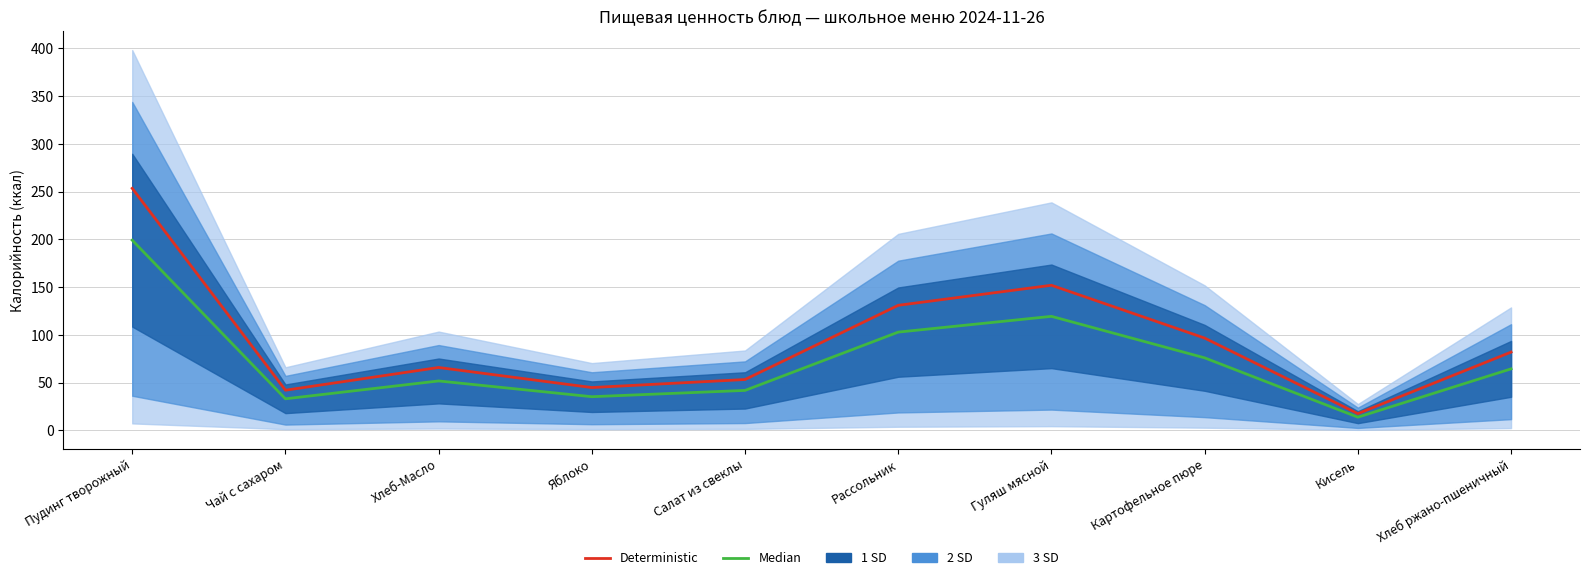

What is the difference between the highest and lowest values at Чай с сахаром?

9.0